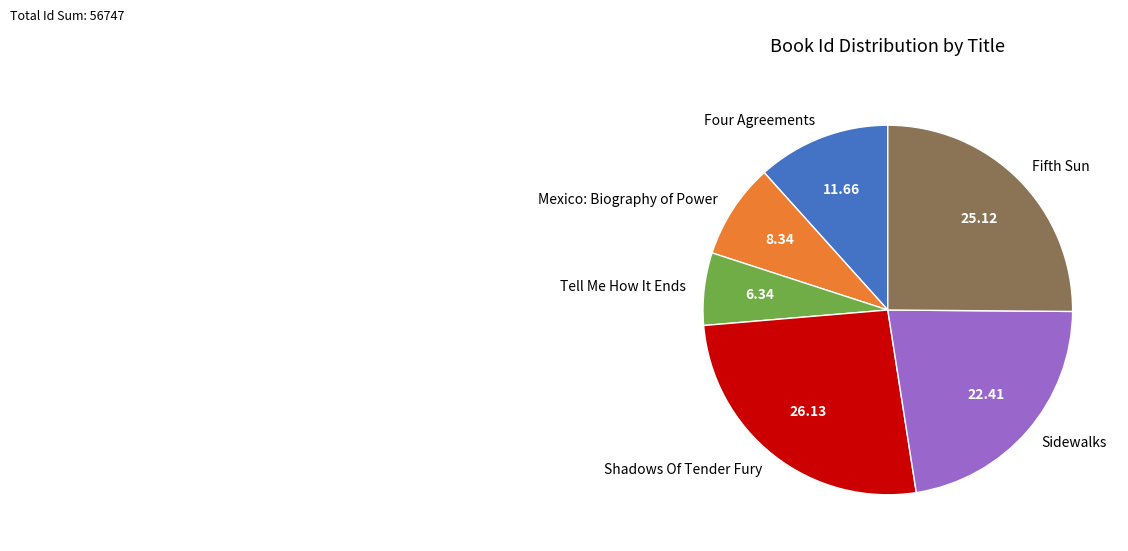

Is there any slice that represents more than half of the pie?

No